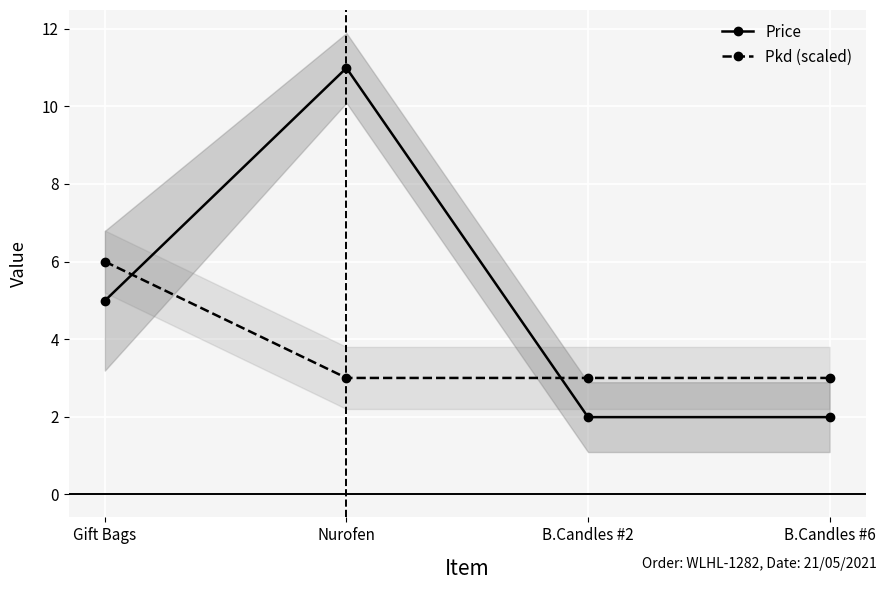

What is the value of the Price point at the 4th from the left?

2.0